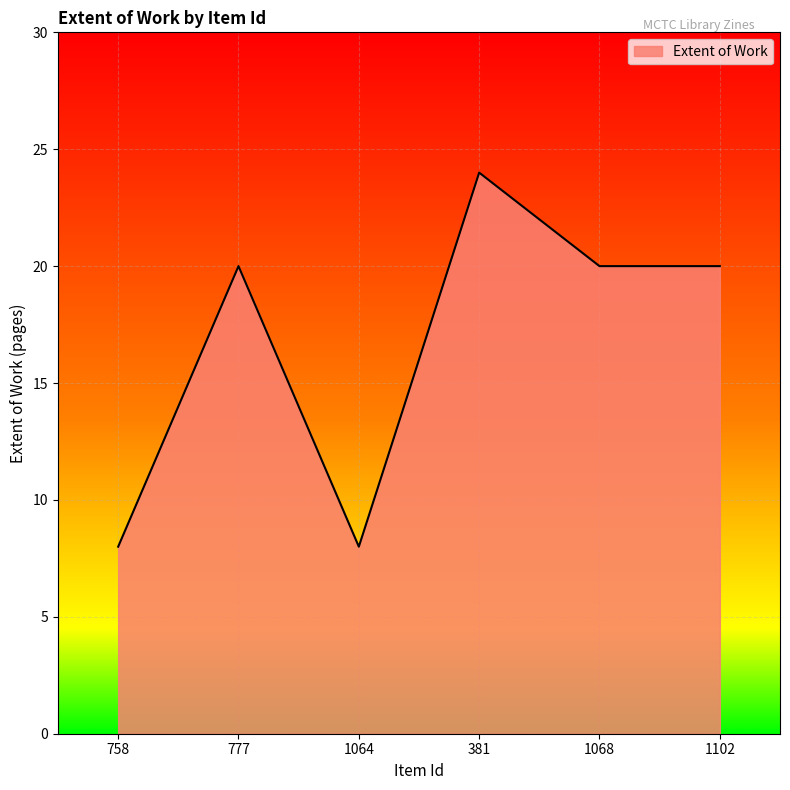

What is the sum of all values?

100